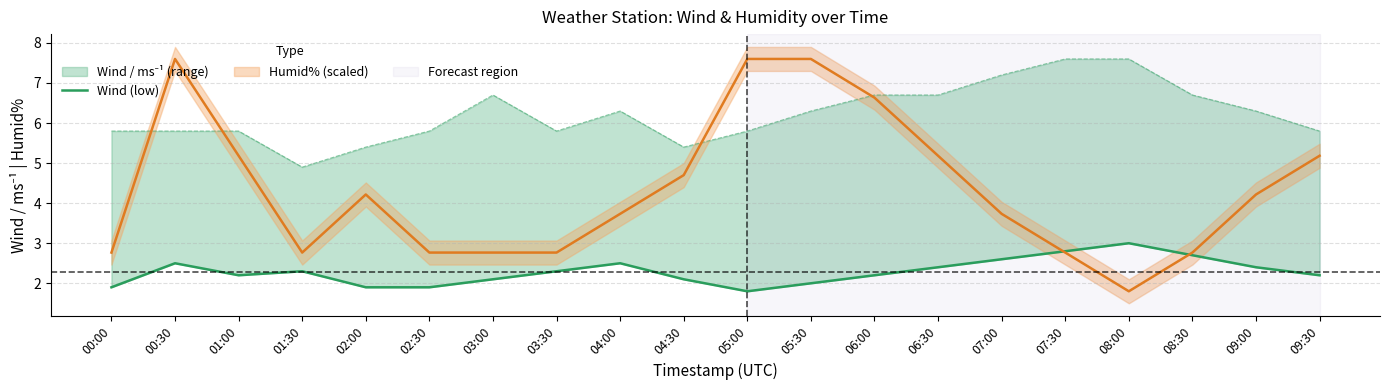

Is this an area chart (filled region under the line)?

No